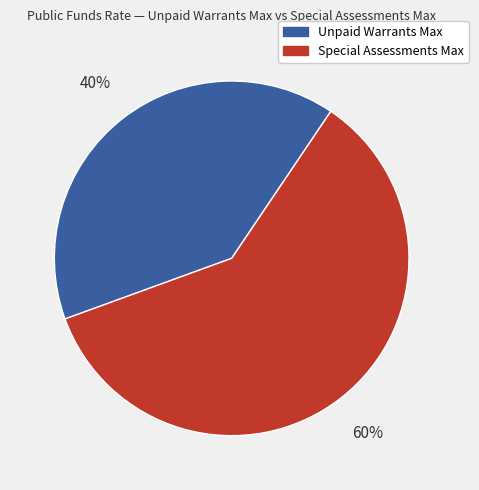

To the nearest percent, what portion does Unpaid Warrants Max represent?

40%